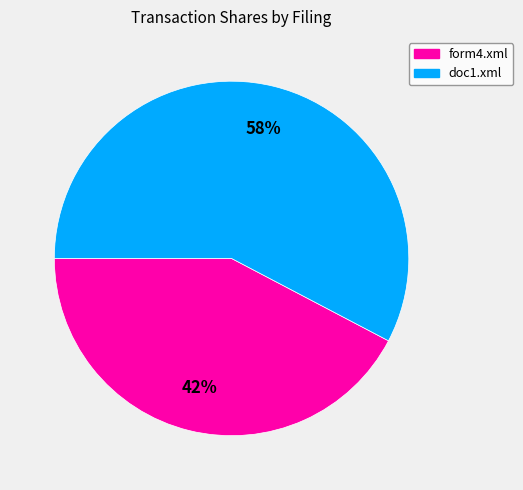

What is the ratio of the value at form4.xml to the value at doc1.xml?

0.7